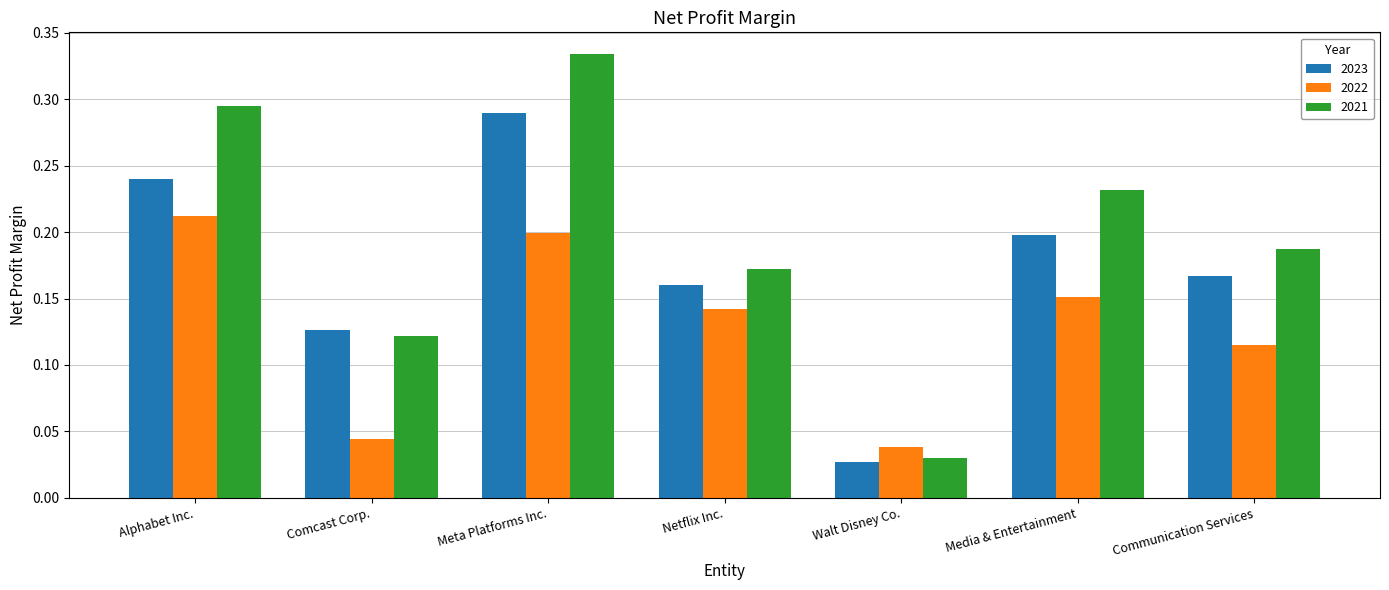

What is the sum of all 2021 values?

1.4